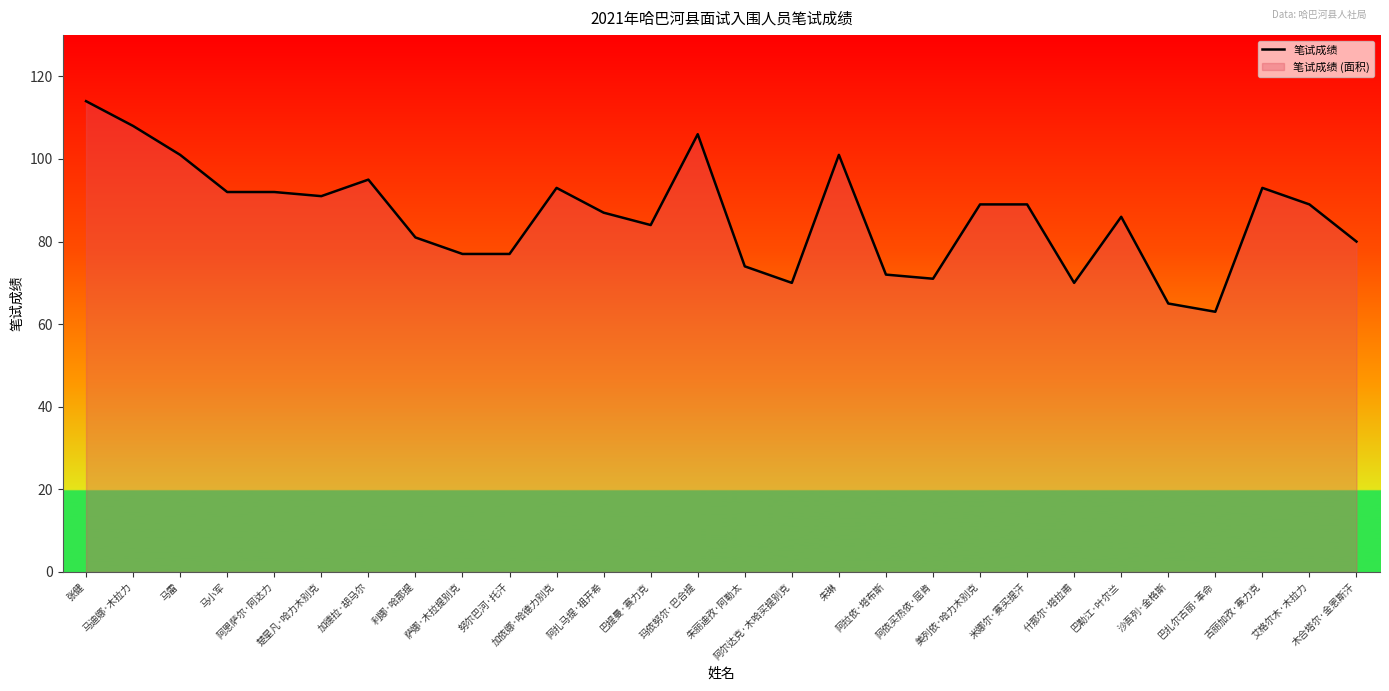

How many points are higher than both their immediate neighbors (excluding endpoints)?

6